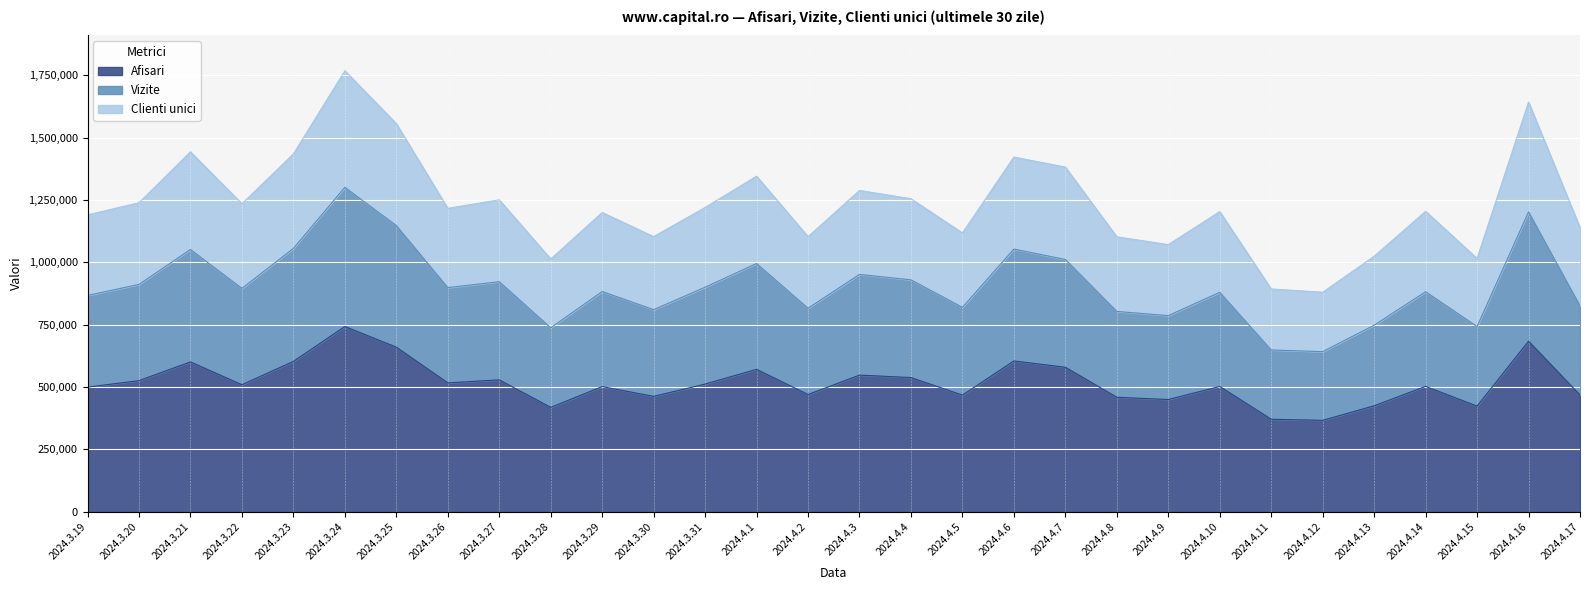

At which category is the sum across all series the highest?

2024.3.24